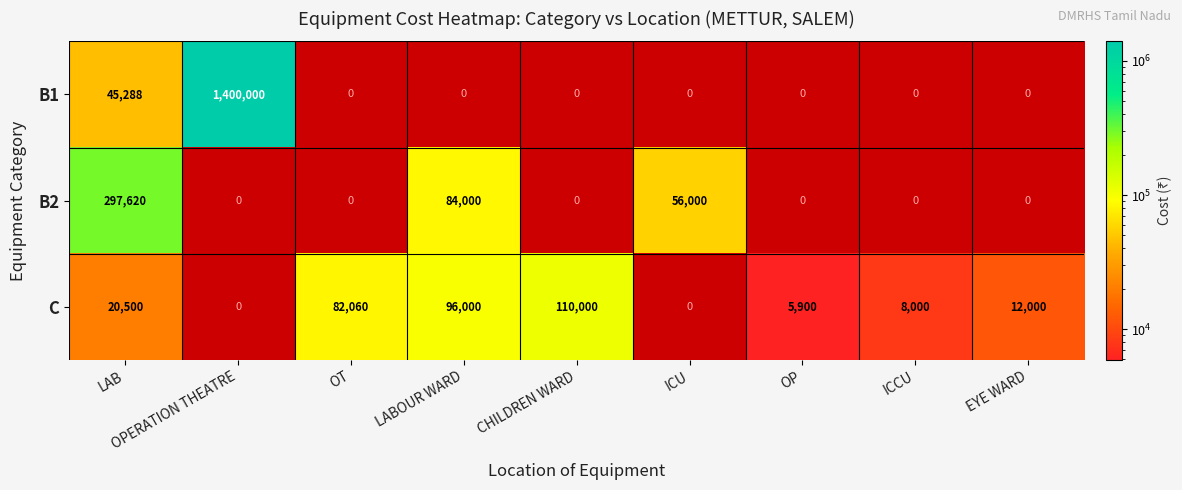

What is the sum of all B1 values?

1445288